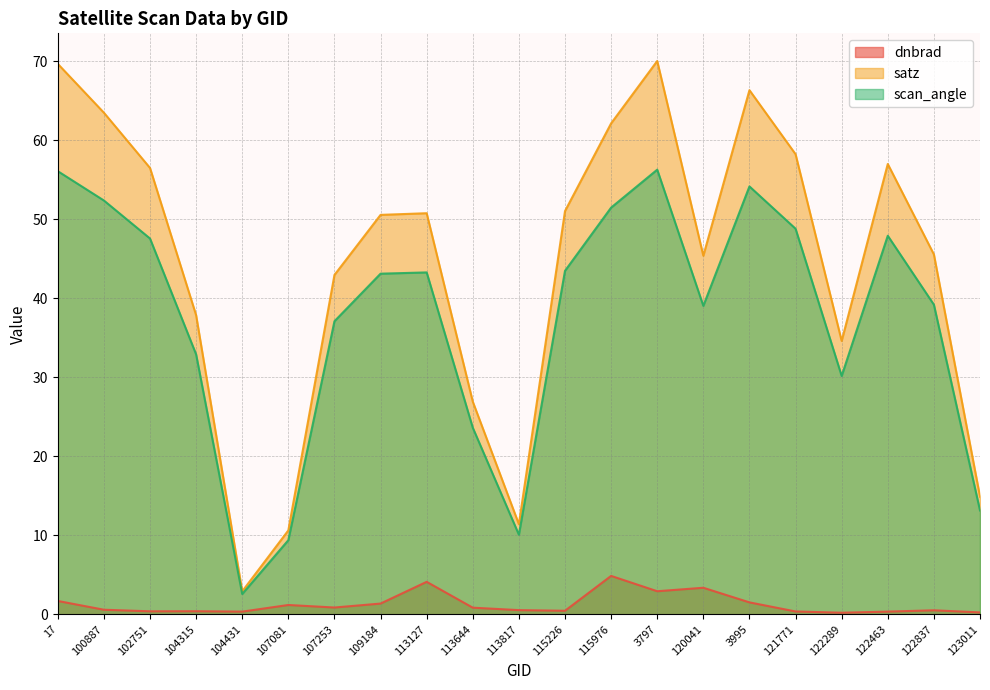

At which label does satz reach its minimum?

104431